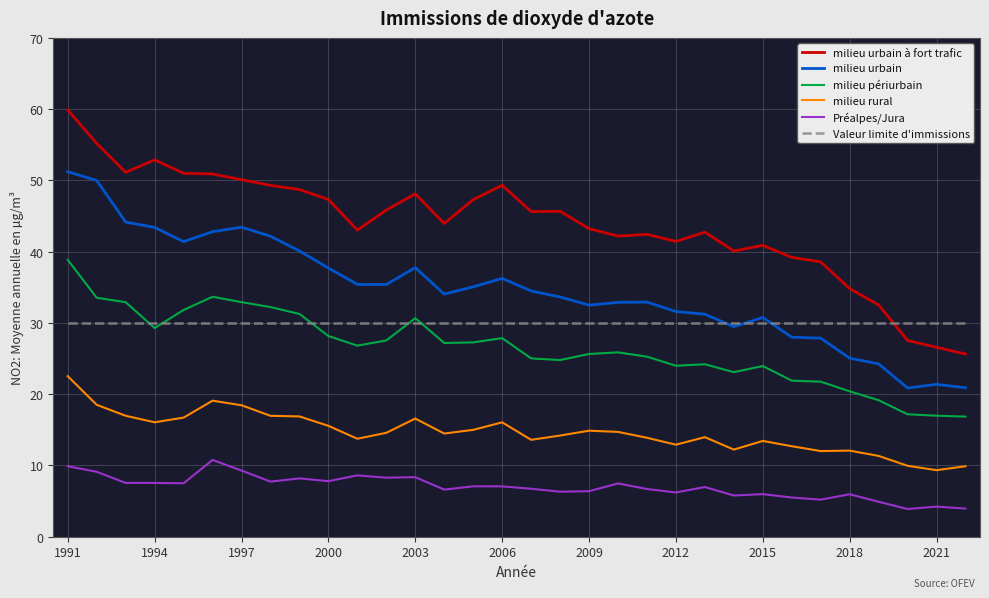

Count the number of categories in the chart.

32